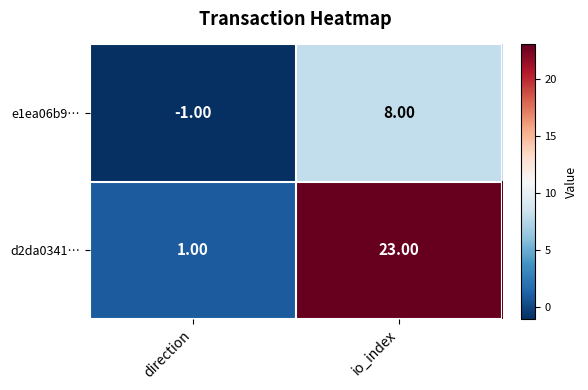

At direction, list the series in order from largest to smallest.

d2da0341…, e1ea06b9…